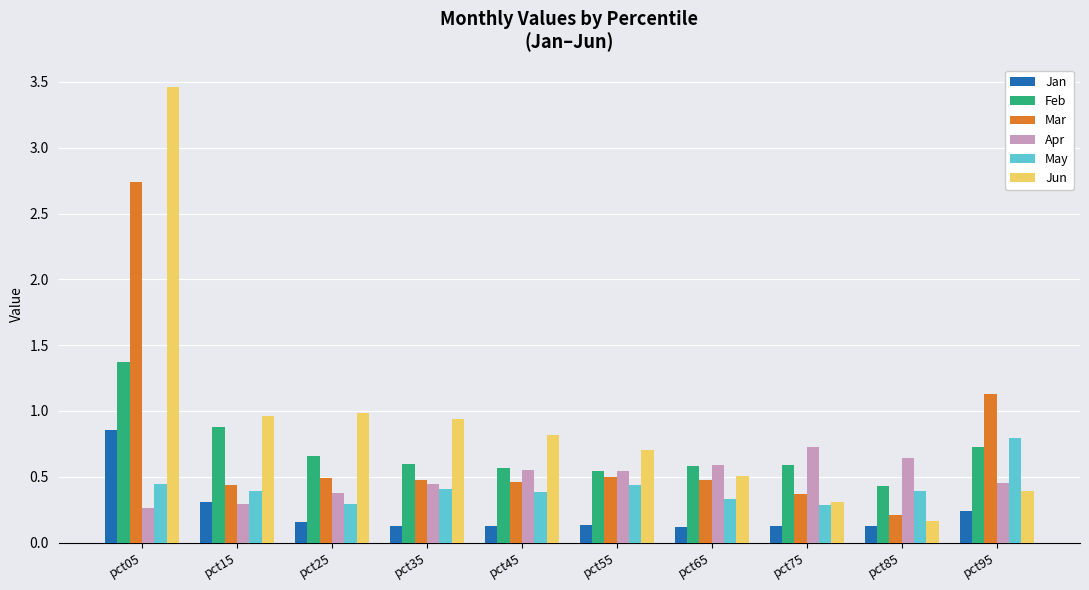

What is the difference between the second highest and second lowest values in the May series?

0.1